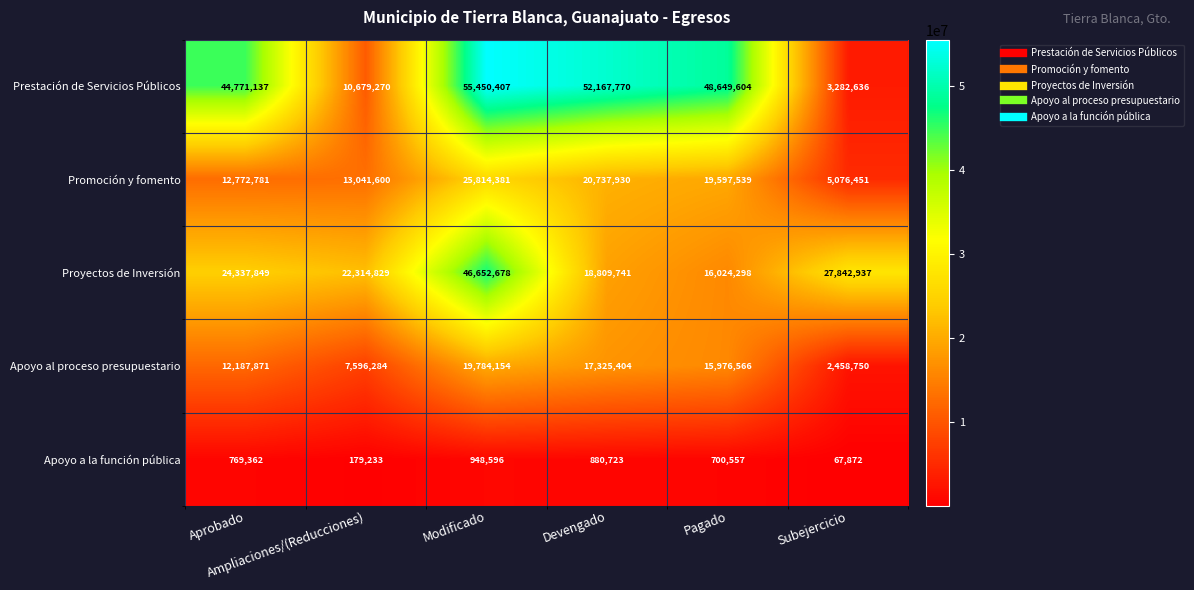

Which label corresponds to the largest value in the chart?

Modificado